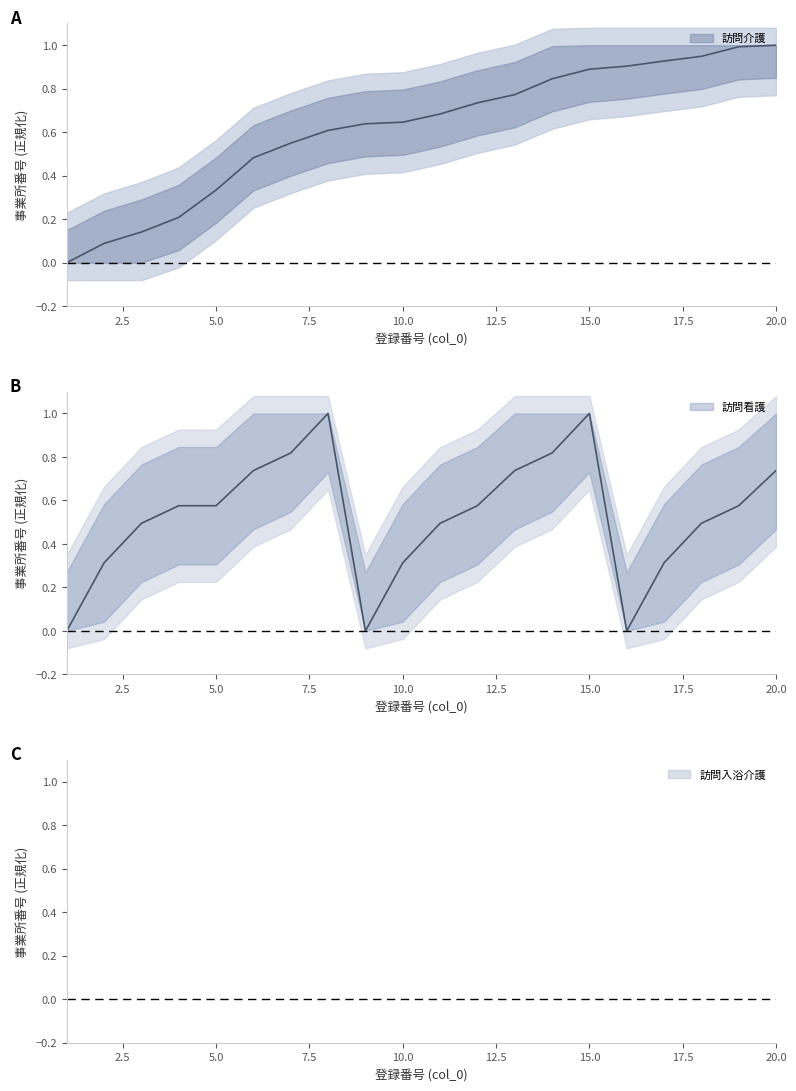

True or false: 訪問介護 has more than 1 interior local peaks.

False